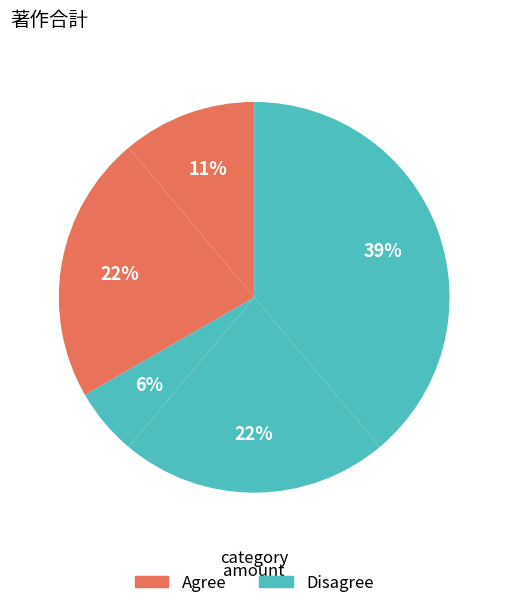

How many slices are in this pie chart?

5